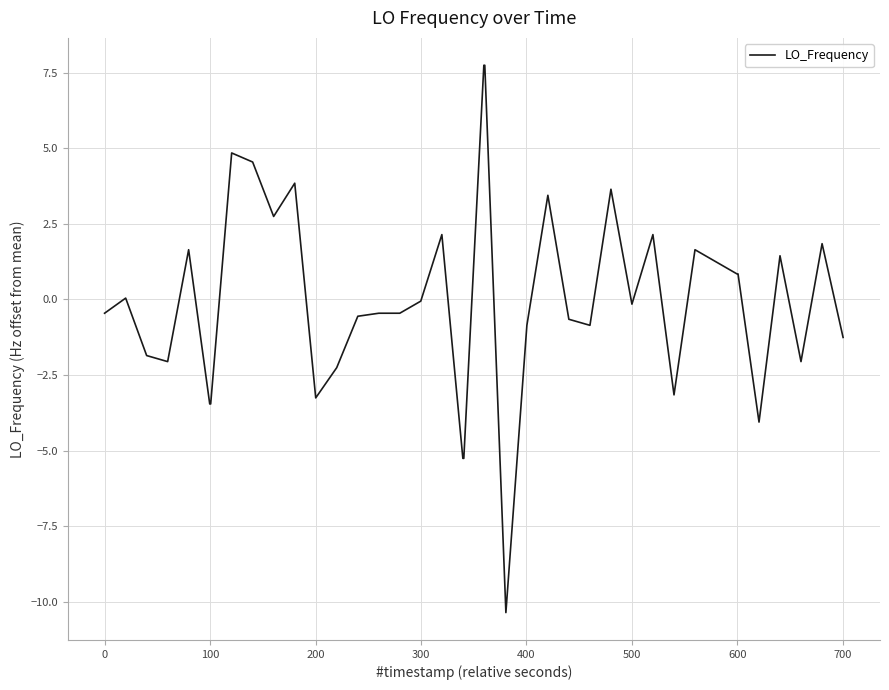

What is the smallest value displayed?

-10.4